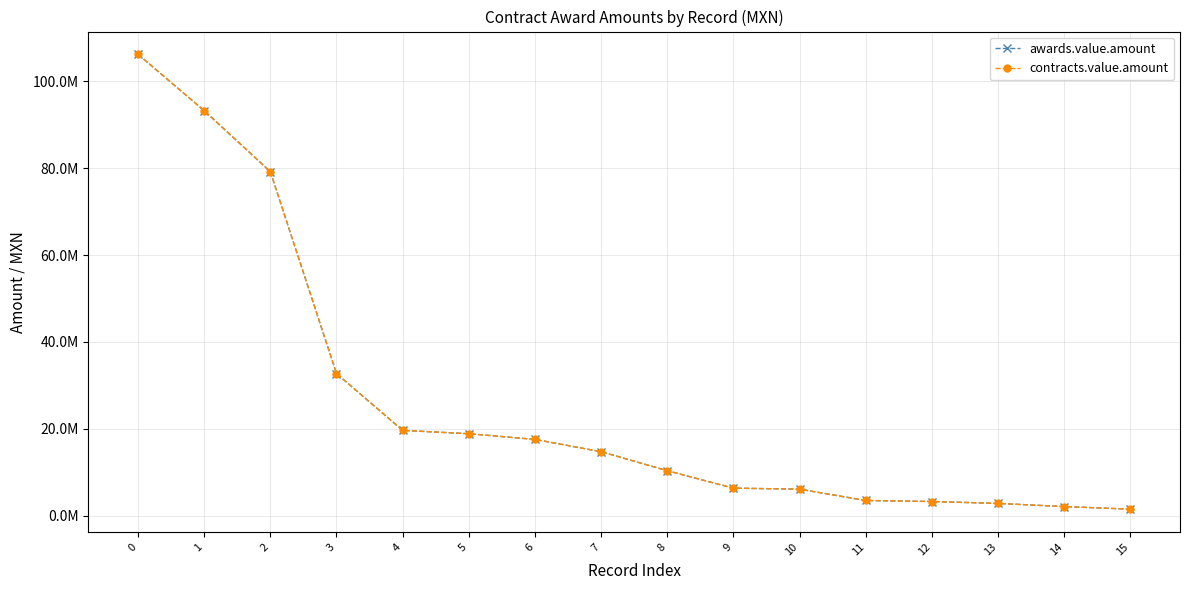

What is the difference between the maximum and minimum values in the contracts.value.amount series?

104751508.2